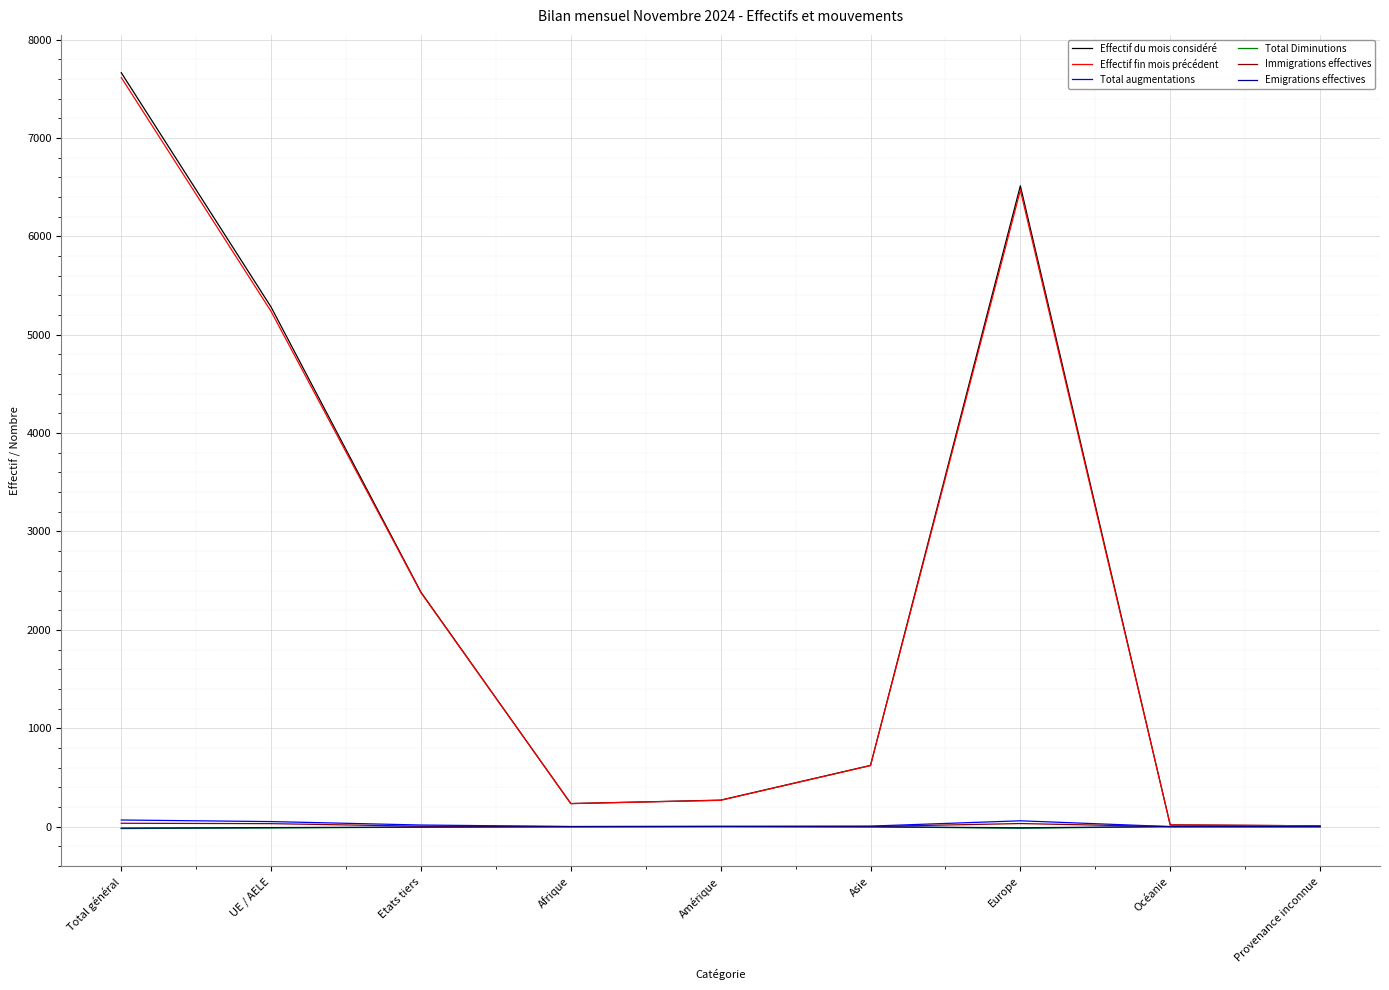

What is the smallest value displayed?

-20